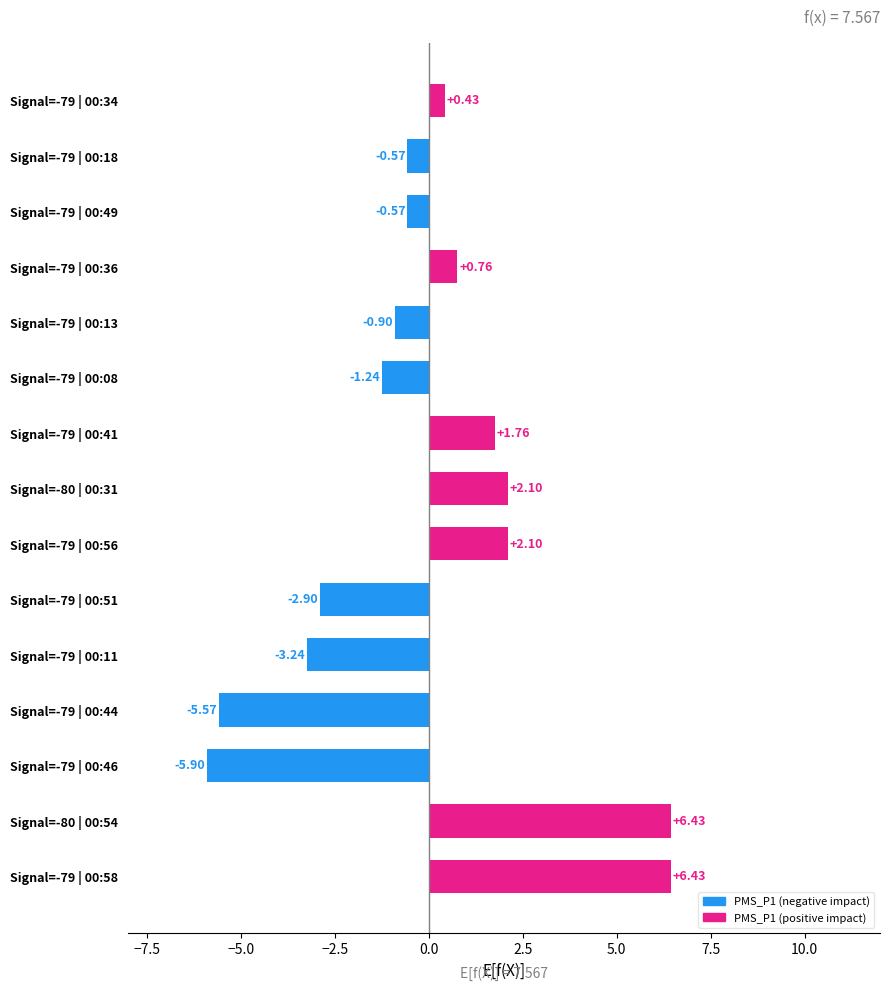

What is the difference between the values at Signal=-80 | 00:54 and Signal=-79 | 00:44?

12.0